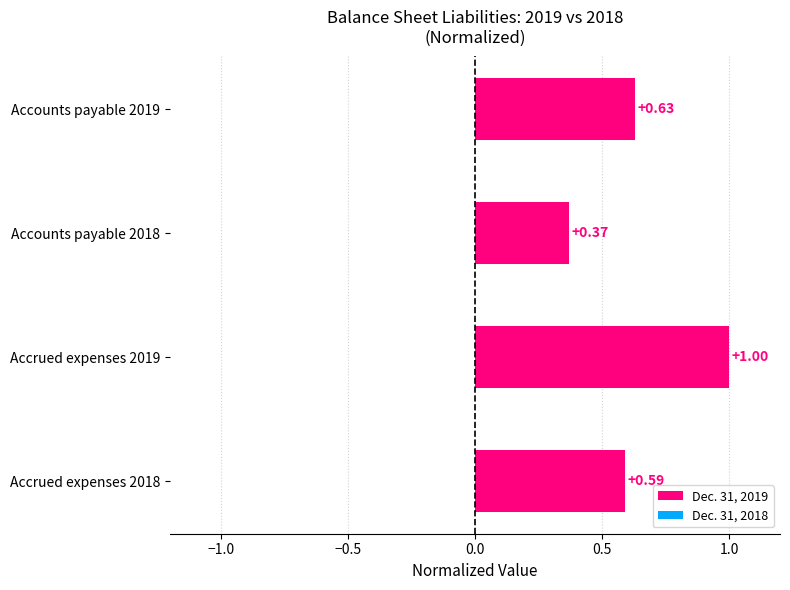

Rank the categories by value from highest to lowest.

Accrued expenses 2019, Accounts payable 2019, Accrued expenses 2018, Accounts payable 2018